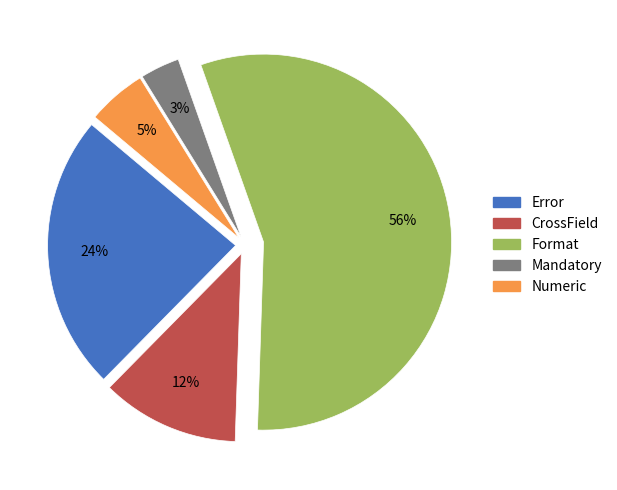

Is it true that Format is 56% of the pie?

True